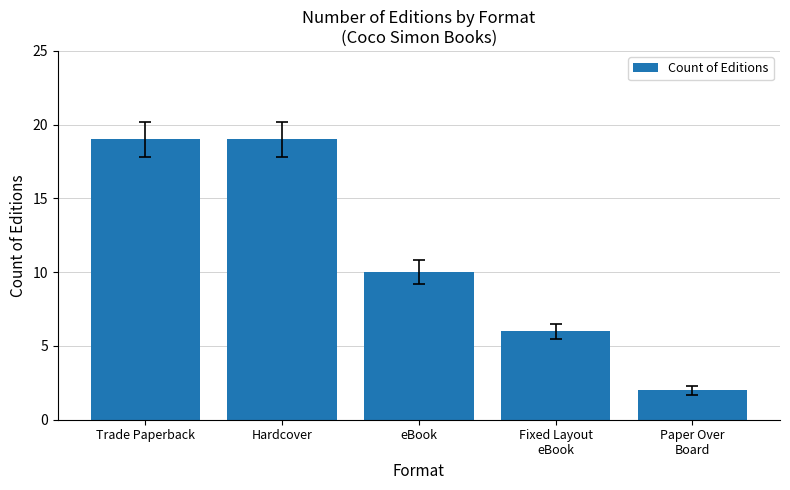

Reading left to right, what are all the values shown in this chart?

Trade Paperback=19	Hardcover=19	eBook=10	Fixed Layout
eBook=6	Paper Over
Board=2